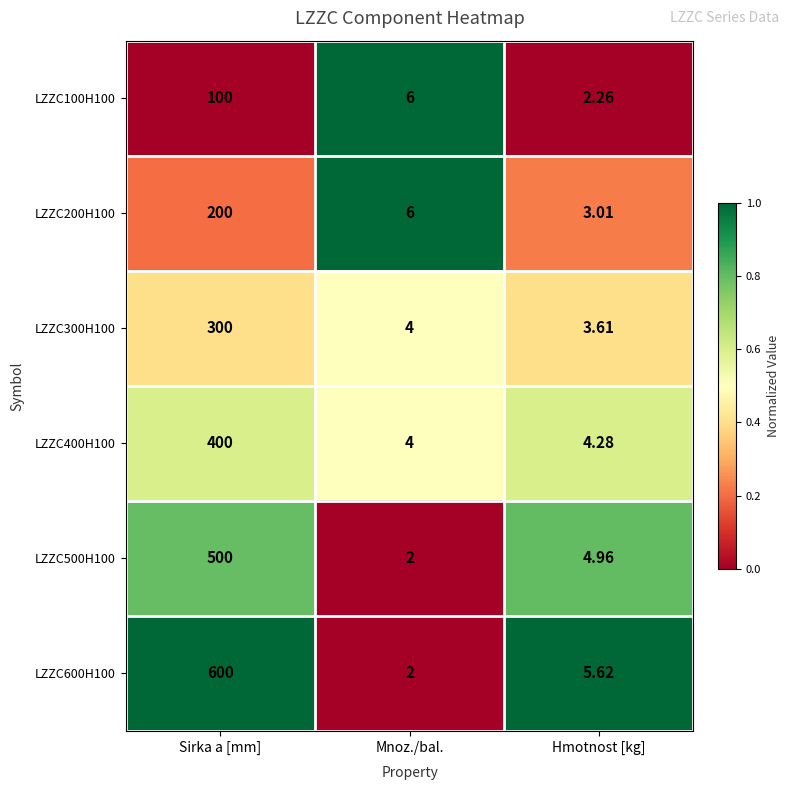

At which category is the sum across all series the highest?

Sirka a [mm]